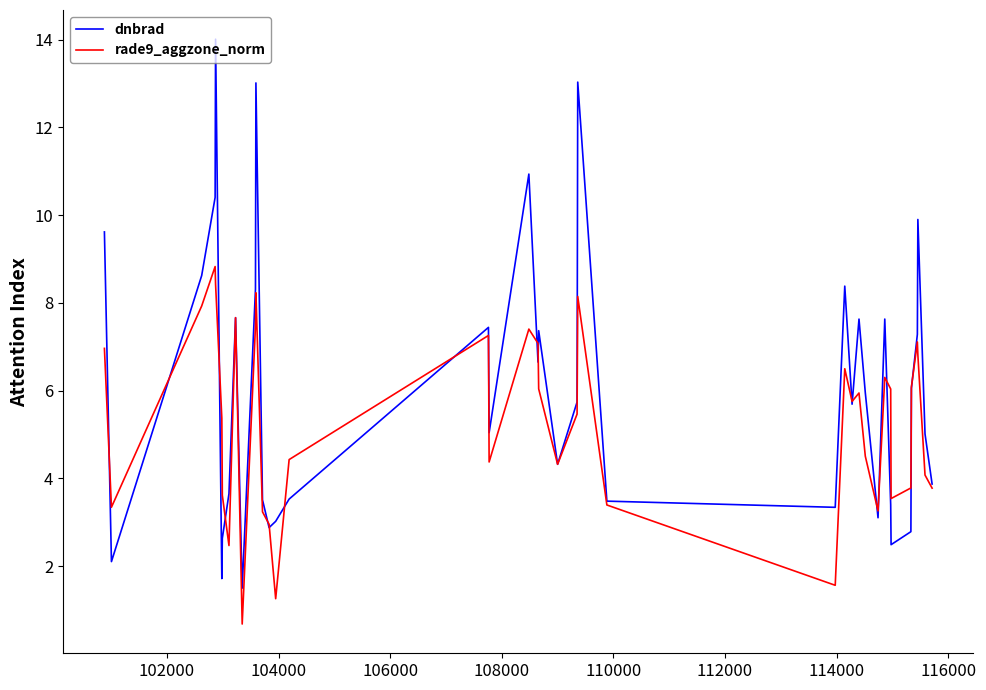

Which series has the largest range (max minus min)?

dnbrad